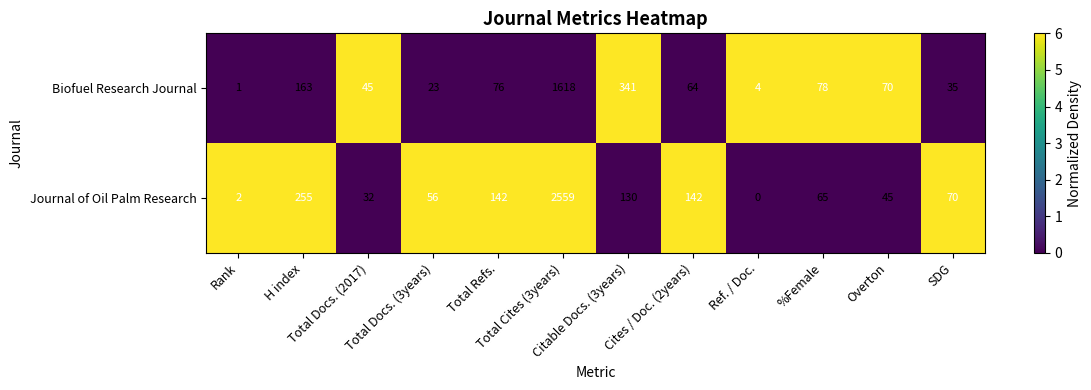

Which series has the largest total across all categories?

Journal of Oil Palm Research